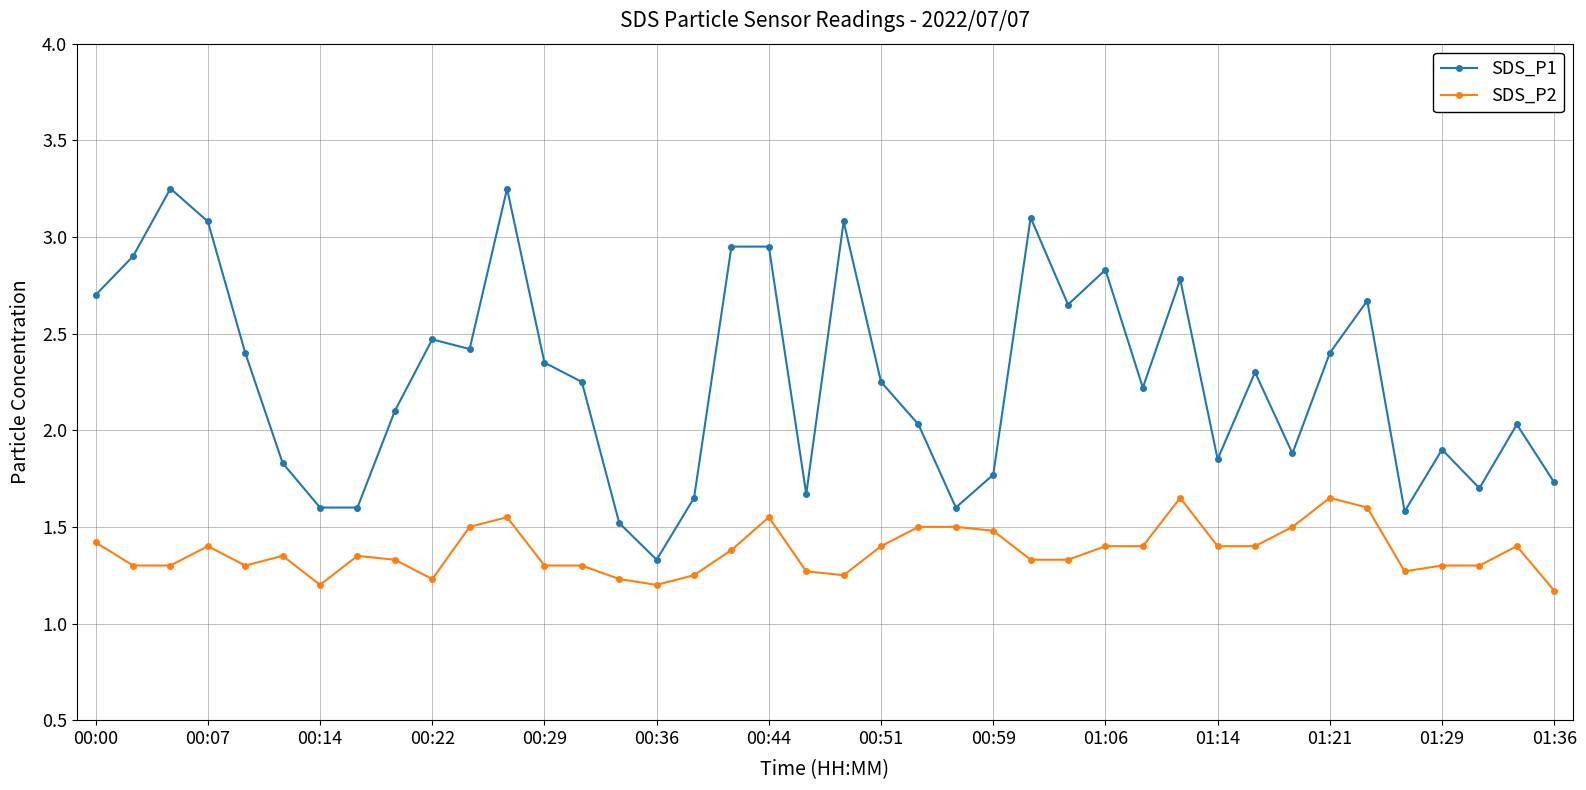

List the series in order of their overall mean, highest first.

SDS_P1, SDS_P2